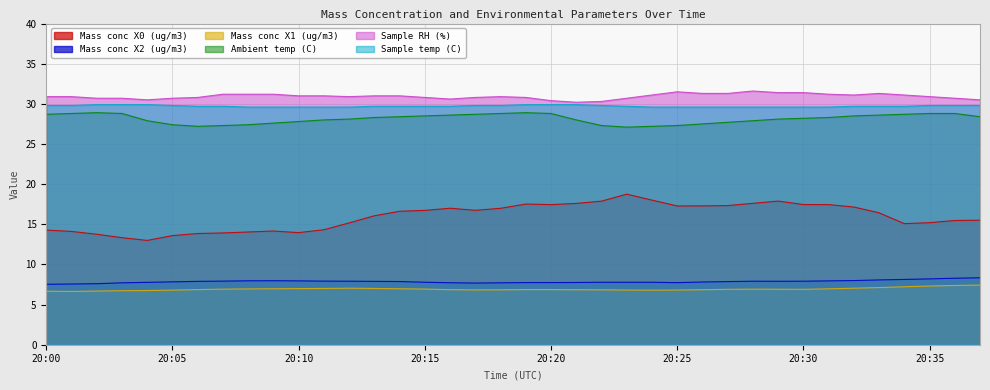

What are all the series names shown in the legend?

Mass conc X0 (ug/m3), Mass conc X2 (ug/m3), Mass conc X1 (ug/m3), Ambient temp (C), Sample RH (%), Sample temp (C)